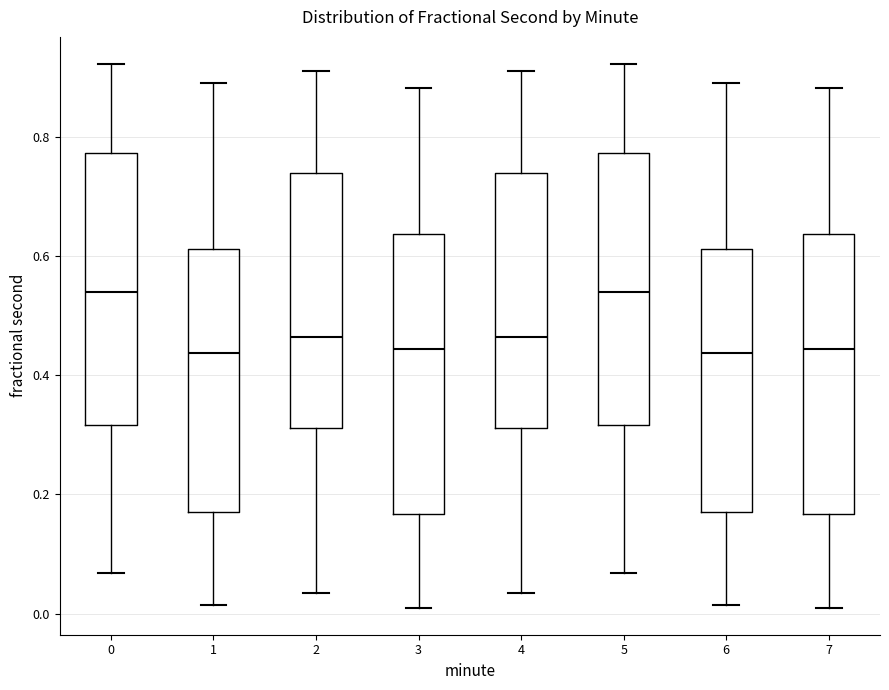

Reading left to right, read every box against the y-axis: the position of its median line, the range the box covers, and the ends of its whiskers. The values are not printed on the chart, so give them approximately, as read against the axis.

0: median 0.54, box 0.32 to 0.78, whiskers 0.06 to 0.92
1: median 0.44, box 0.18 to 0.62, whiskers 0.02 to 0.90
2: median 0.46, box 0.32 to 0.74, whiskers 0.04 to 0.92
3: median 0.44, box 0.16 to 0.64, whiskers 0.02 to 0.88
4: median 0.46, box 0.32 to 0.74, whiskers 0.04 to 0.92
5: median 0.54, box 0.32 to 0.78, whiskers 0.06 to 0.92
6: median 0.44, box 0.18 to 0.62, whiskers 0.02 to 0.90
7: median 0.44, box 0.16 to 0.64, whiskers 0.02 to 0.88